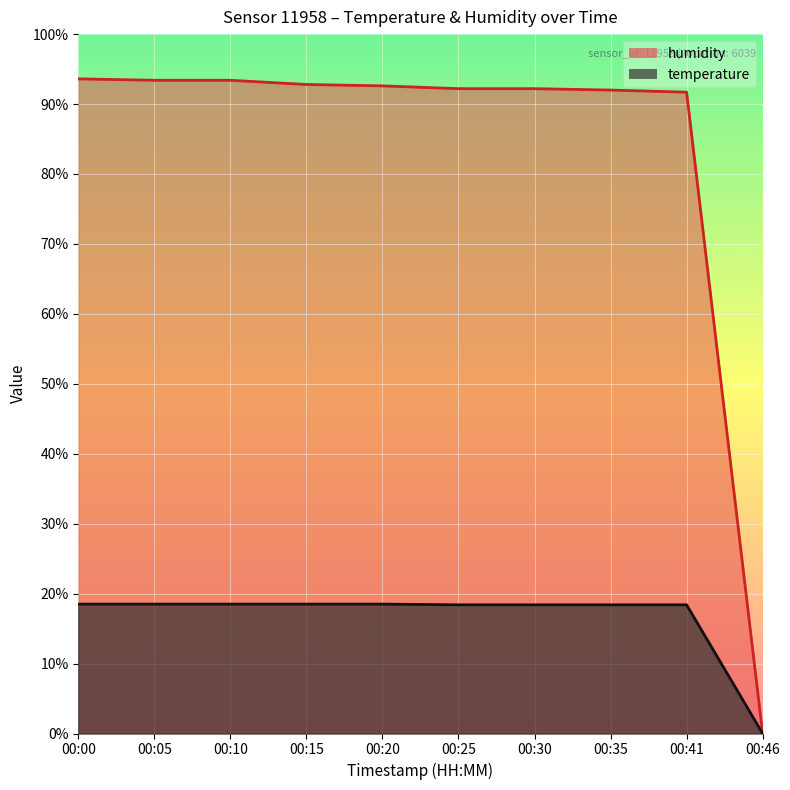

Reading left to right, list all the values displayed in this chart.

humidity: 93.6	93.4	93.4	92.8	92.6	92.2	92.2	92.0	91.7	0.0
temperature: 18.5	18.5	18.5	18.5	18.5	18.4	18.4	18.4	18.4	0.0